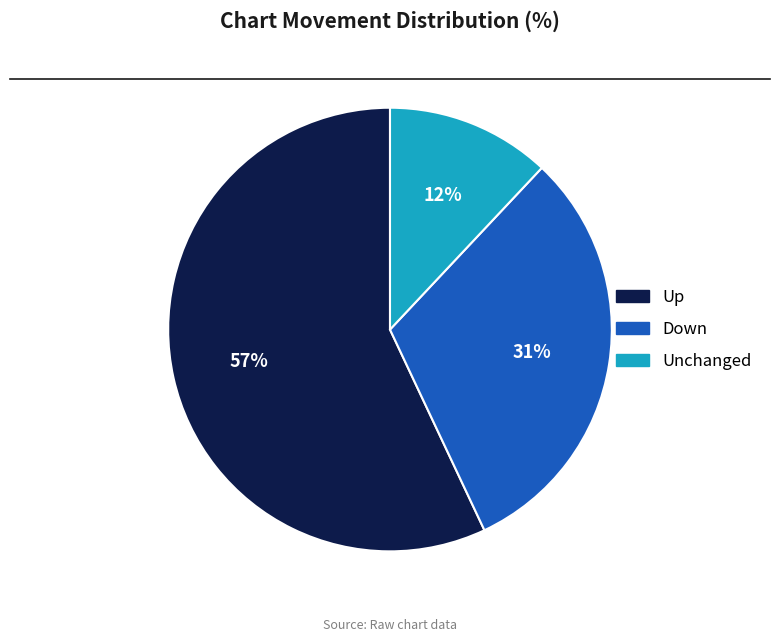

Is there a majority slice in this chart?

Yes